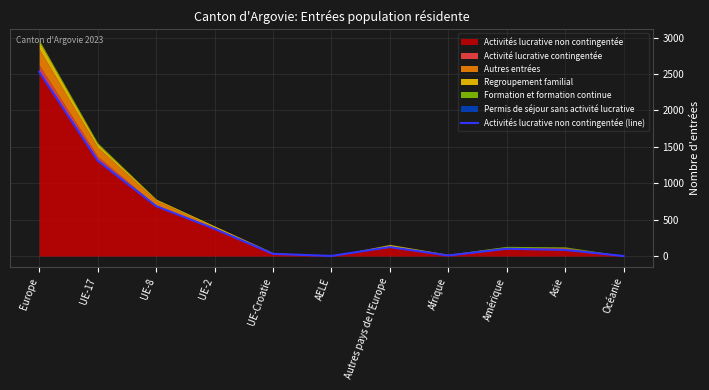

Where is the data nearest to the value 1266?

UE-17